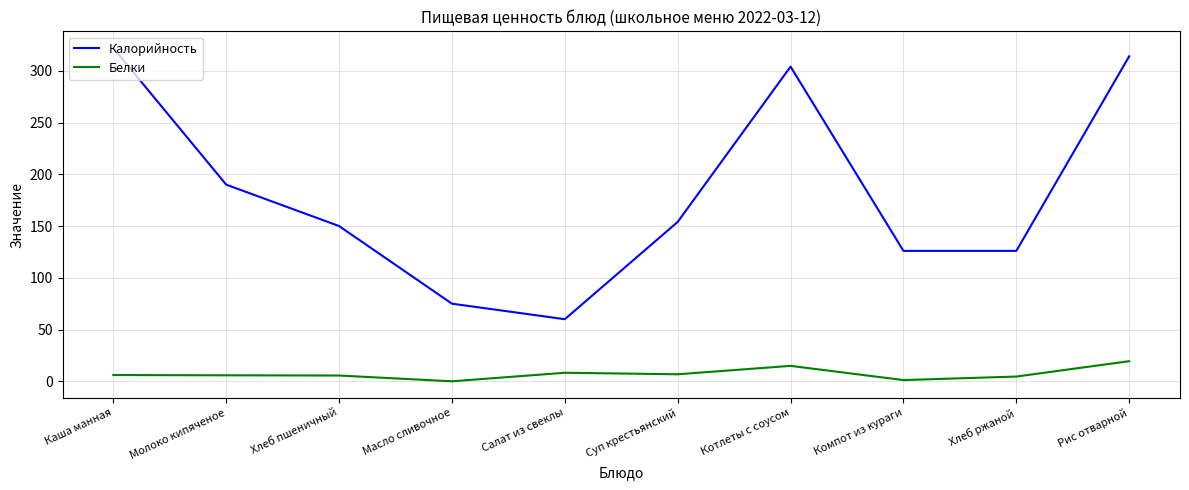

Which series has the widest spread of values?

Калорийность